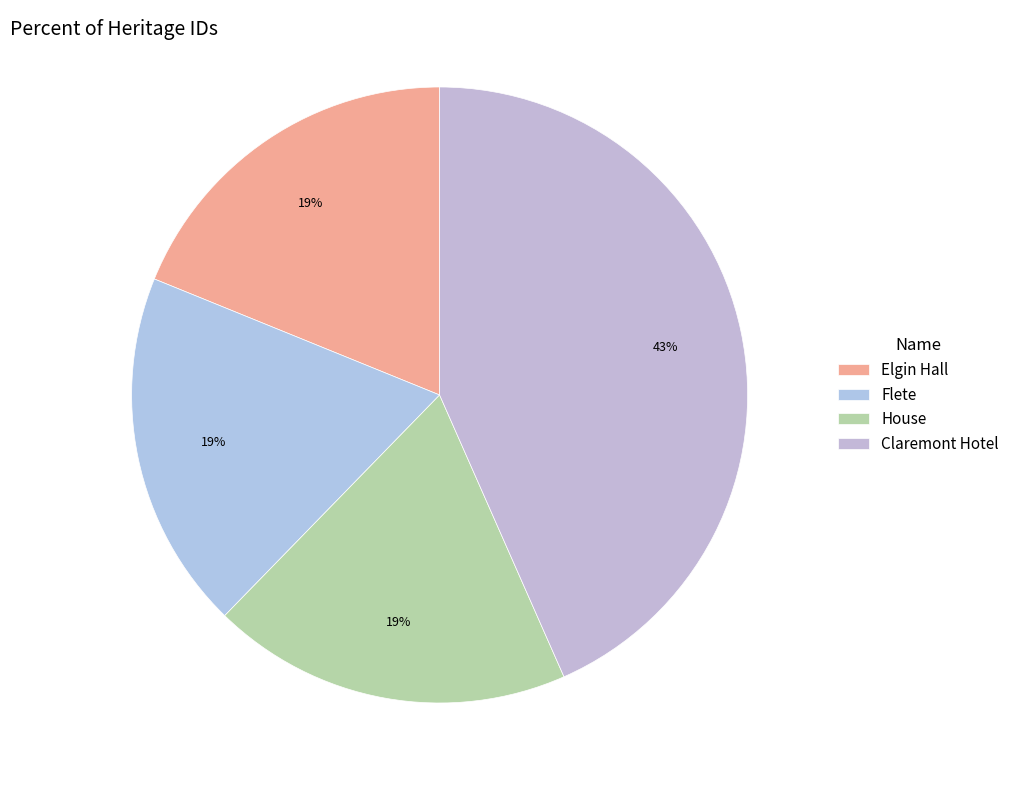

Does Flete represent more than half of the total?

No